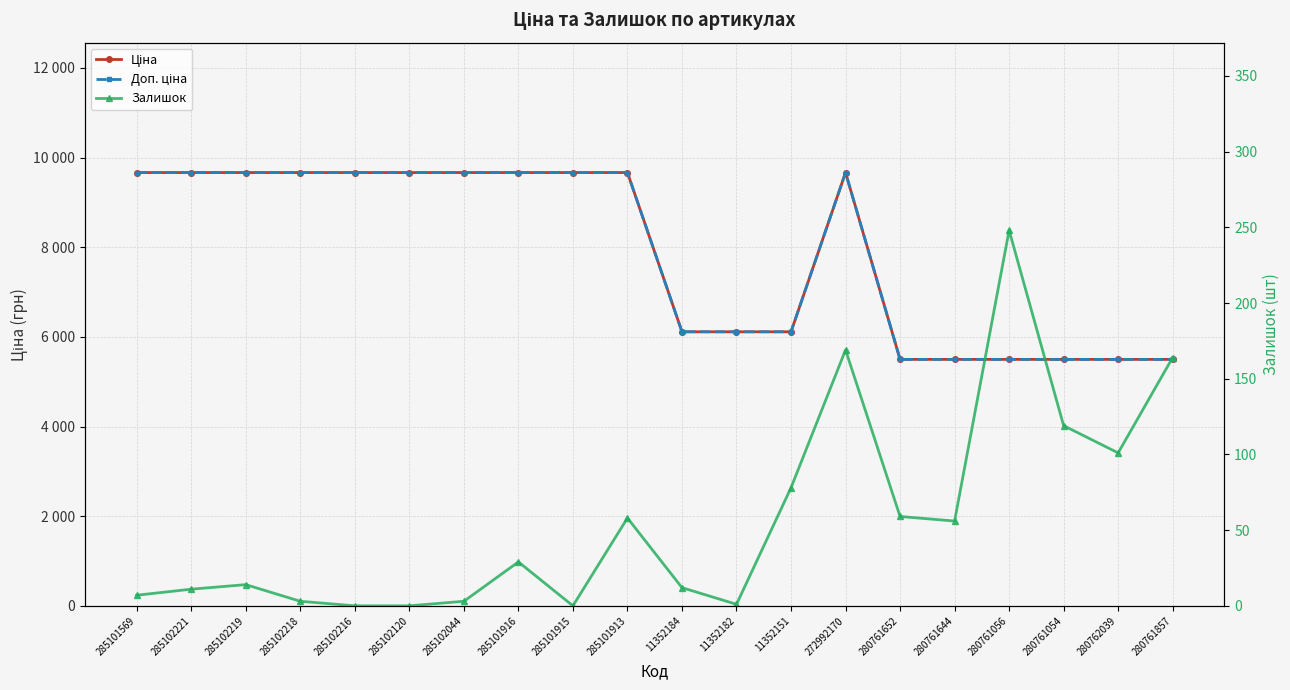

What is the label of the 19th point from the left?

280762039